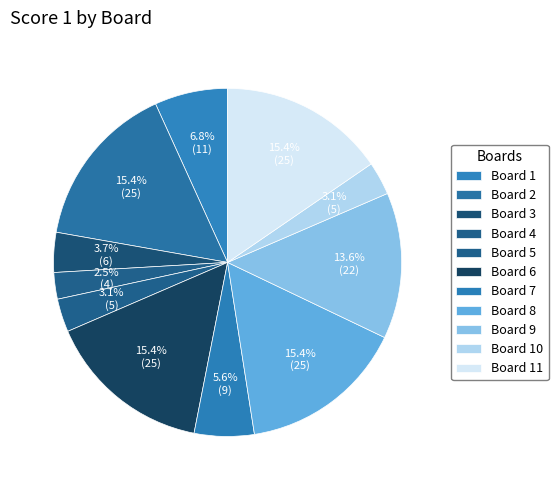

Is Board 11 the majority of the pie?

No